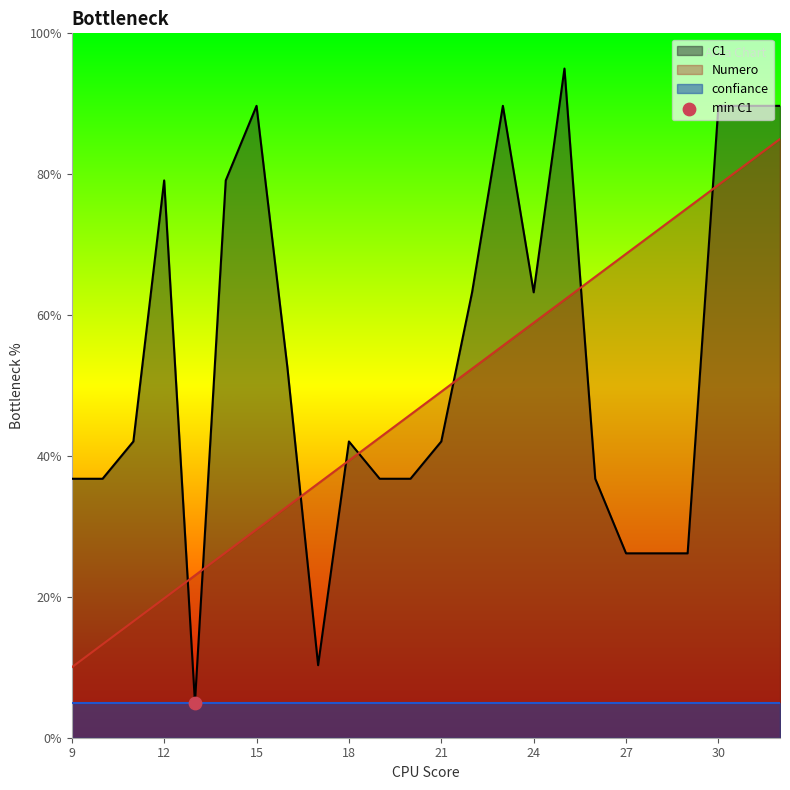

Which series has the largest total across all categories?

C1